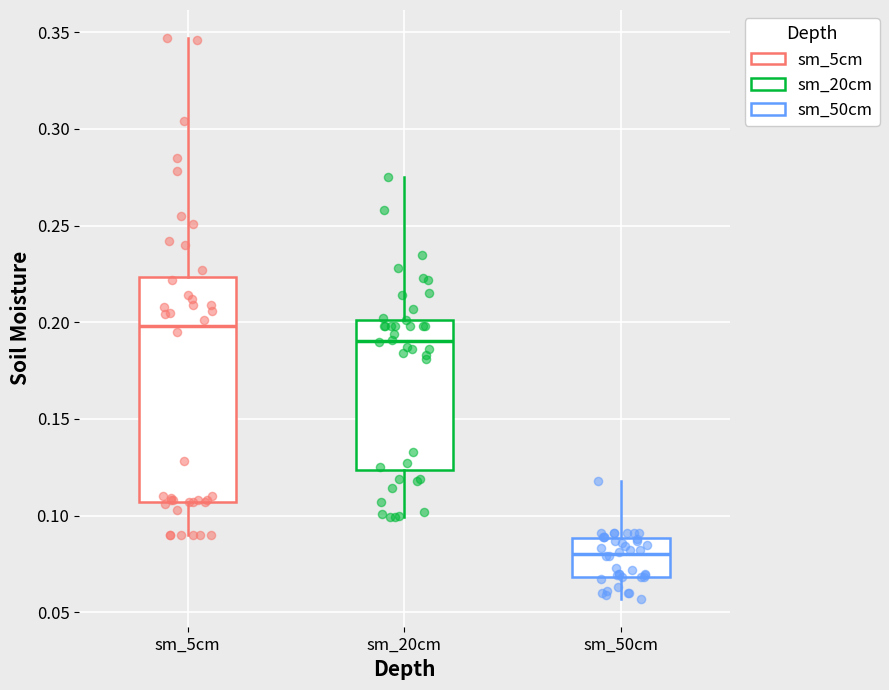

Reading left to right, read every box against the y-axis: the position of its median line, the range the box covers, and the ends of its whiskers. The values are not printed on the chart, so give them approximately, as read against the axis.

sm_5cm: median 0.200, box 0.105 to 0.225, whiskers 0.090 to 0.345
sm_20cm: median 0.190, box 0.125 to 0.200, whiskers 0.100 to 0.275
sm_50cm: median 0.080, box 0.070 to 0.090, whiskers 0.055 to 0.120